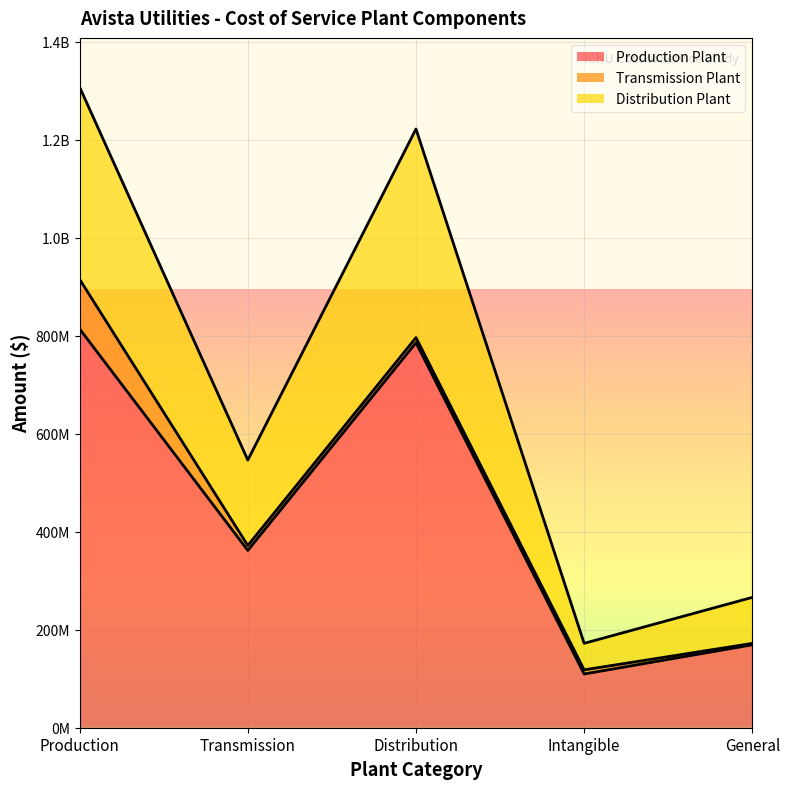

Is it true that Distribution Plant equals 236089595 at Intangible?

False